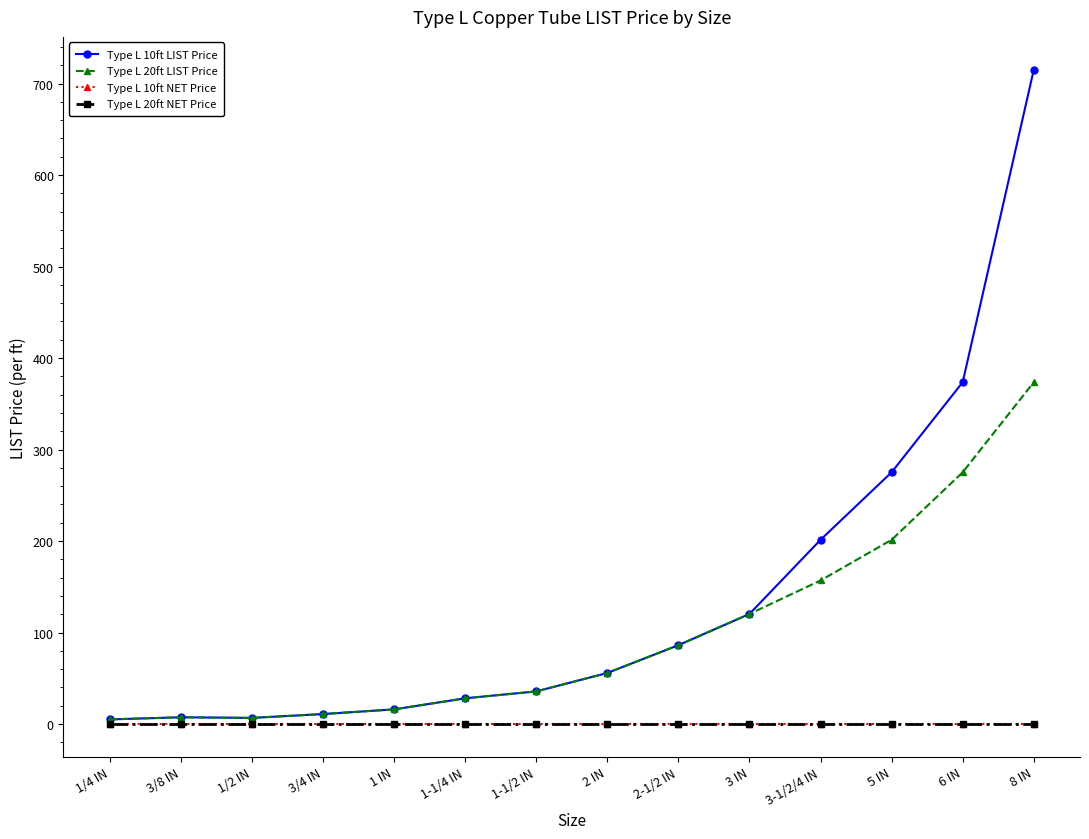

True or false: Type L 20ft LIST Price and Type L 10ft NET Price cross at least once.

False